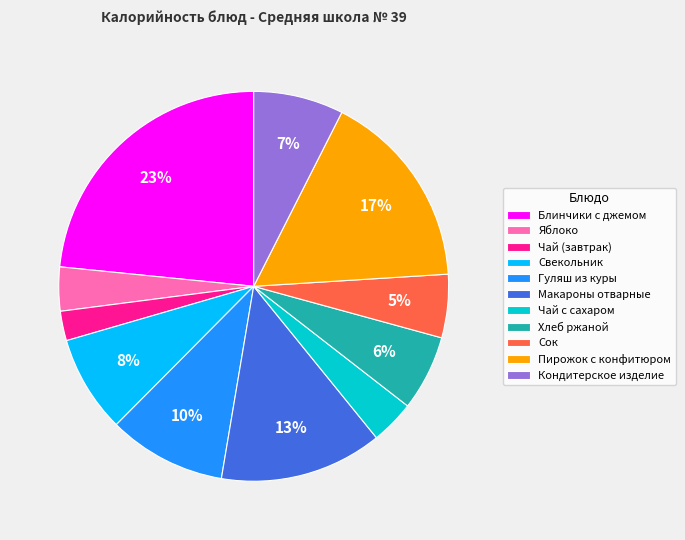

To the nearest percent, what portion does Сок represent?

5%